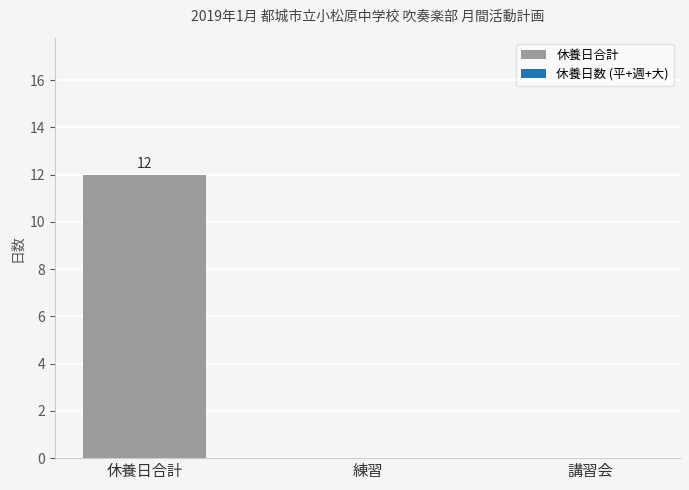

Which category has the highest value across all series?

休養日合計